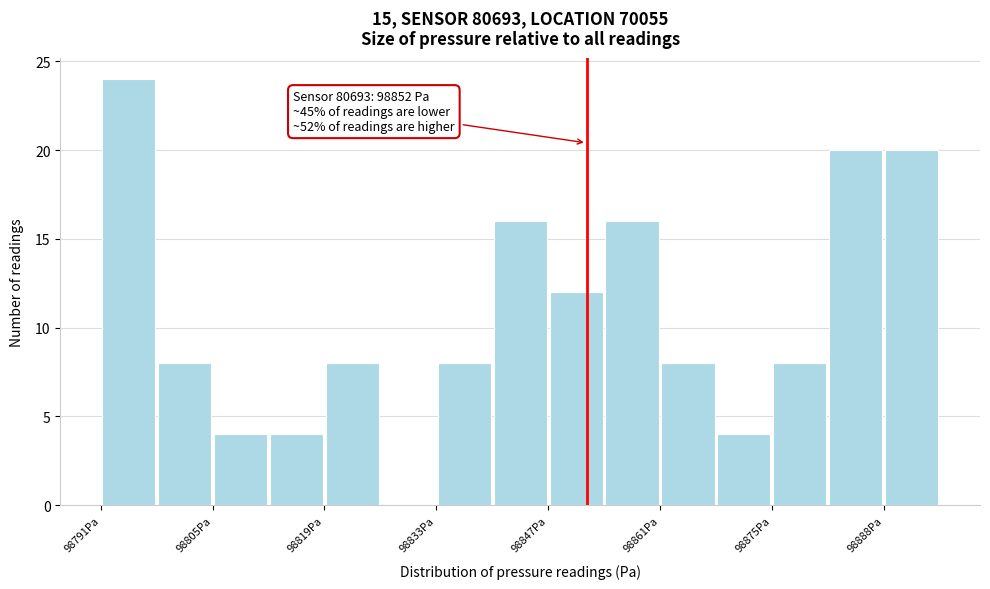

Read against the x-axis, roughly where is the centre of the tallest bar?

98796